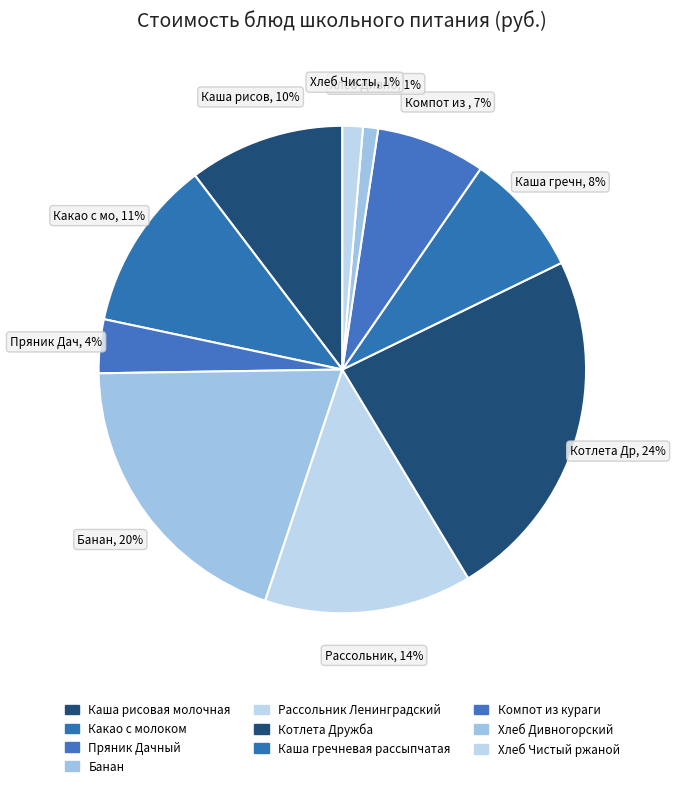

To the nearest percent, what is the average slice percentage?

10%